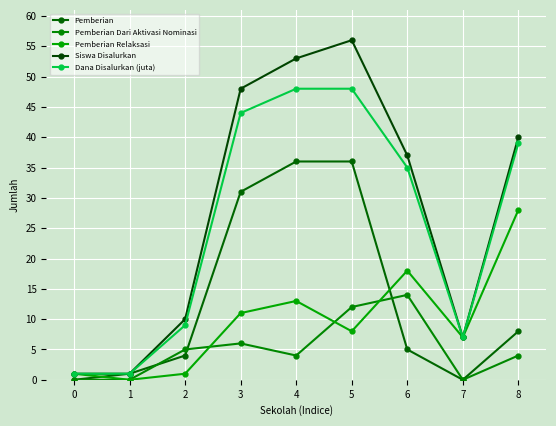

Which series has the largest total across all categories?

Siswa Disalurkan